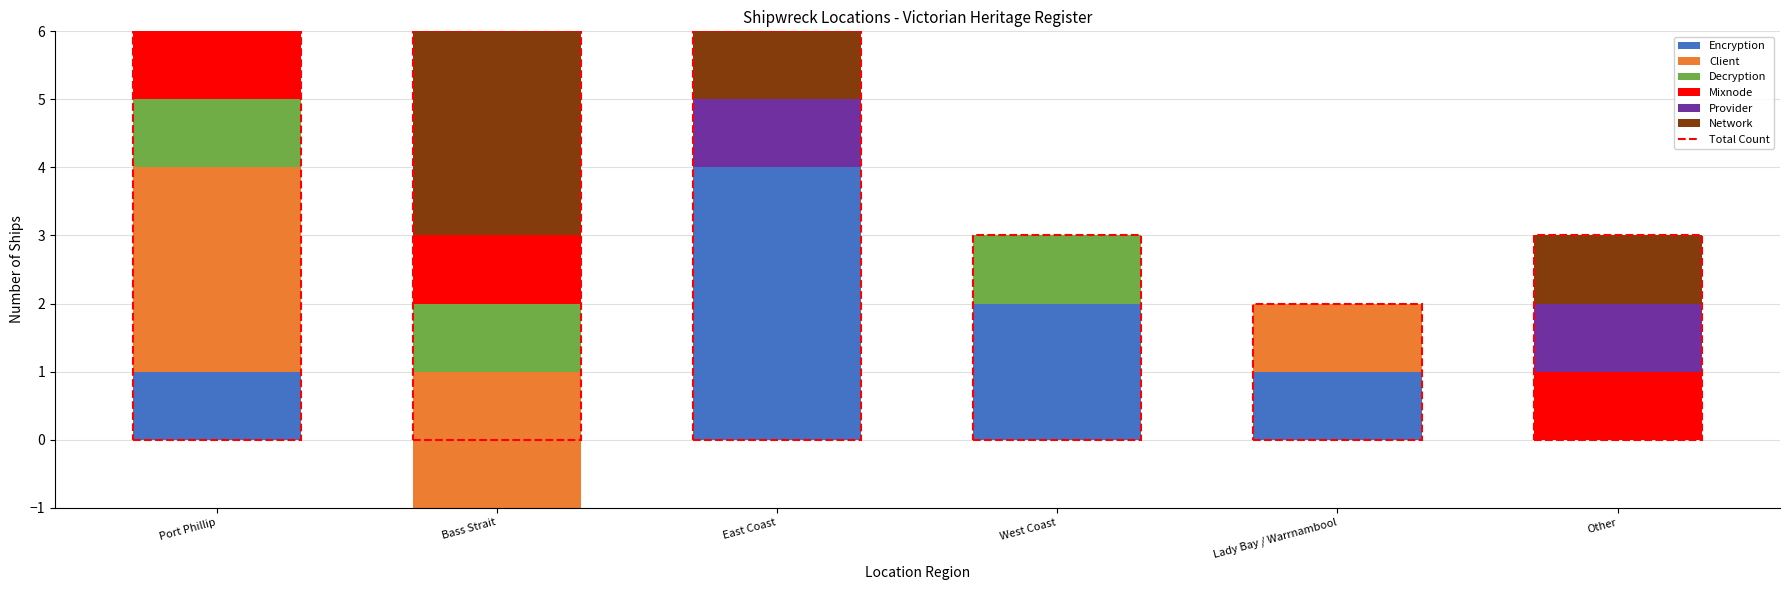

What is the value of the Encryption bar at the 5th from the left?

1